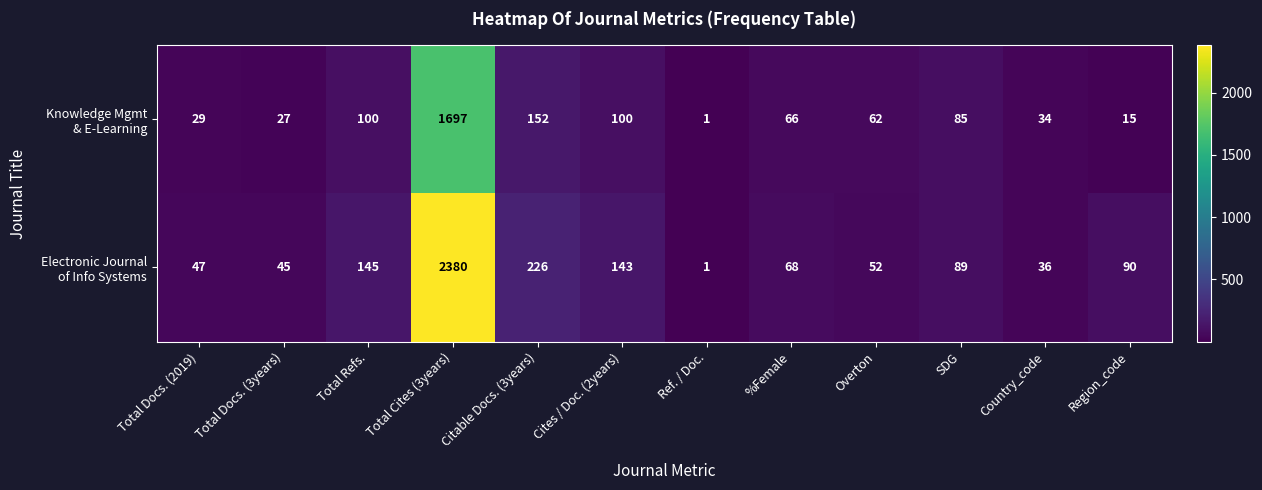

What is the difference between the highest and lowest values at Total Docs. (2019)?

18